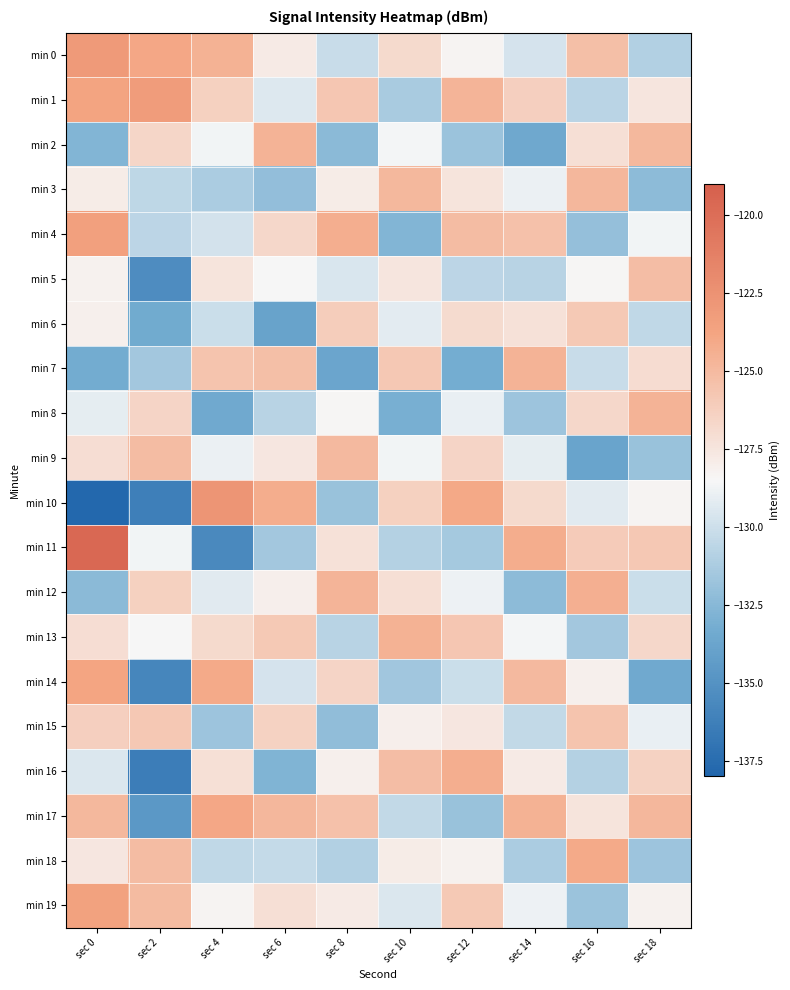

Count the number of categories in the chart.

10